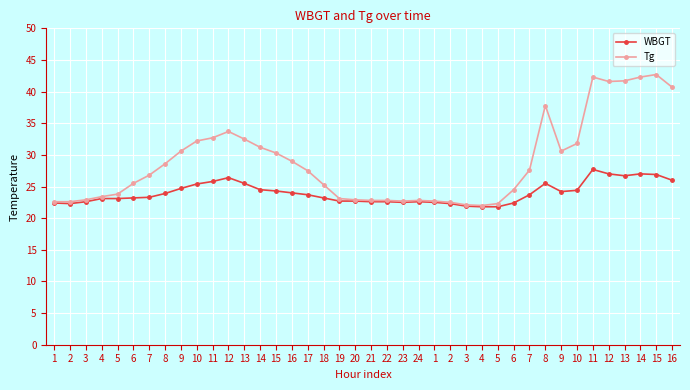

Rank the categories by WBGT value from lowest to highest.

4, 5, 3, 2, 2, 1, 6, 23, 1, 3, 21, 22, 24, 19, 20, 4, 5, 6, 18, 7, 17, 7, 8, 16, 9, 15, 10, 14, 9, 10, 13, 8, 11, 16, 12, 13, 15, 12, 14, 11